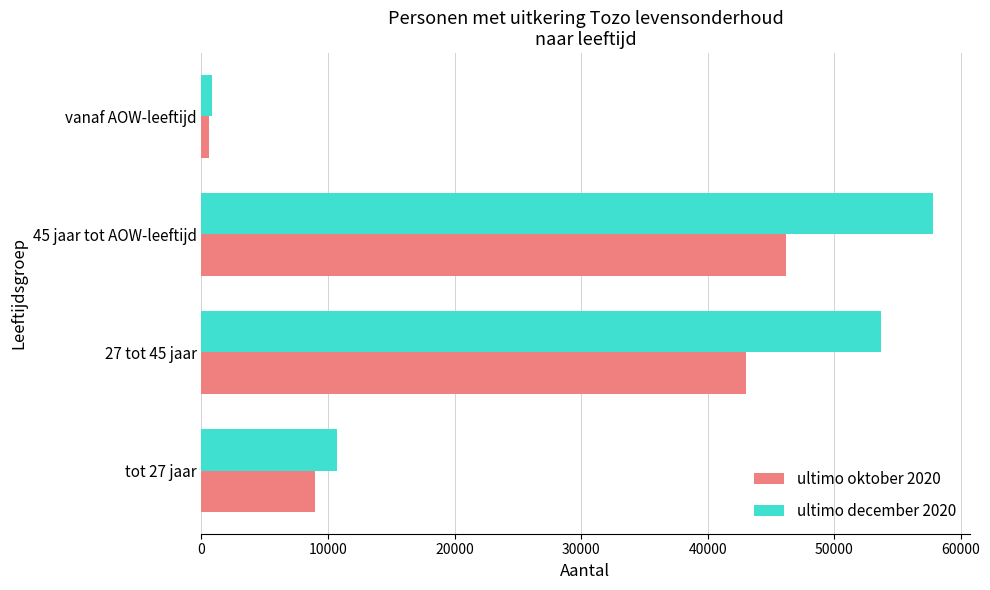

List the series in order of their peak value, lowest first.

ultimo oktober 2020, ultimo december 2020